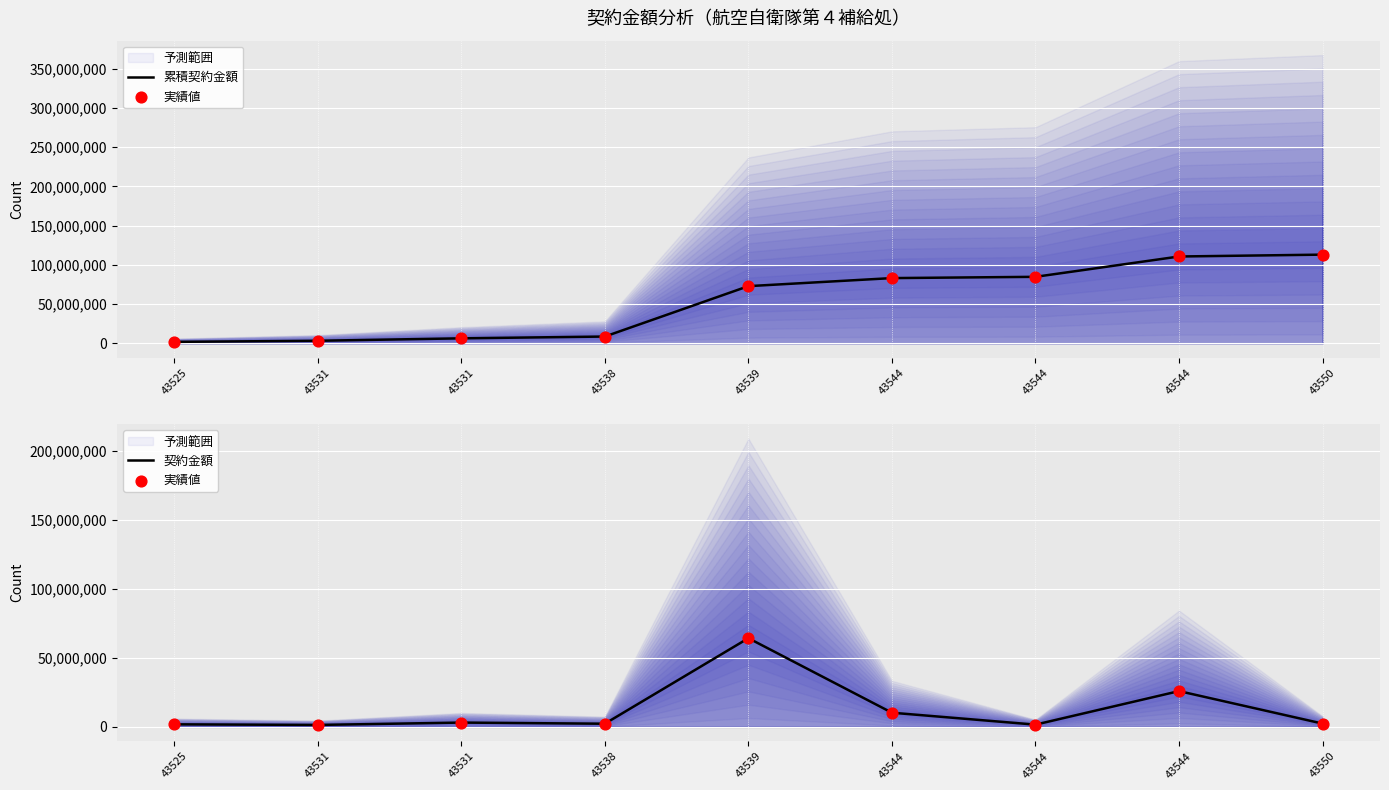

What is the total value across all series at 43550?

117826907